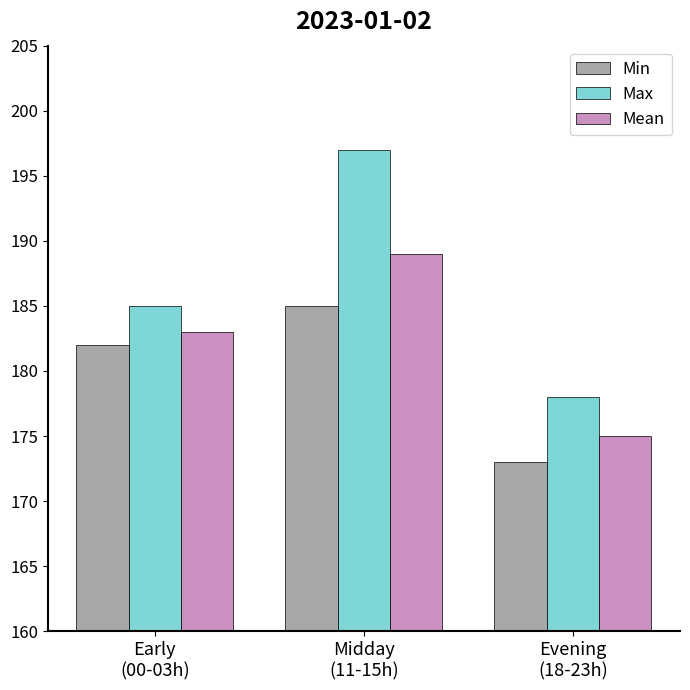

How many Mean values are between 175 and 189?

3